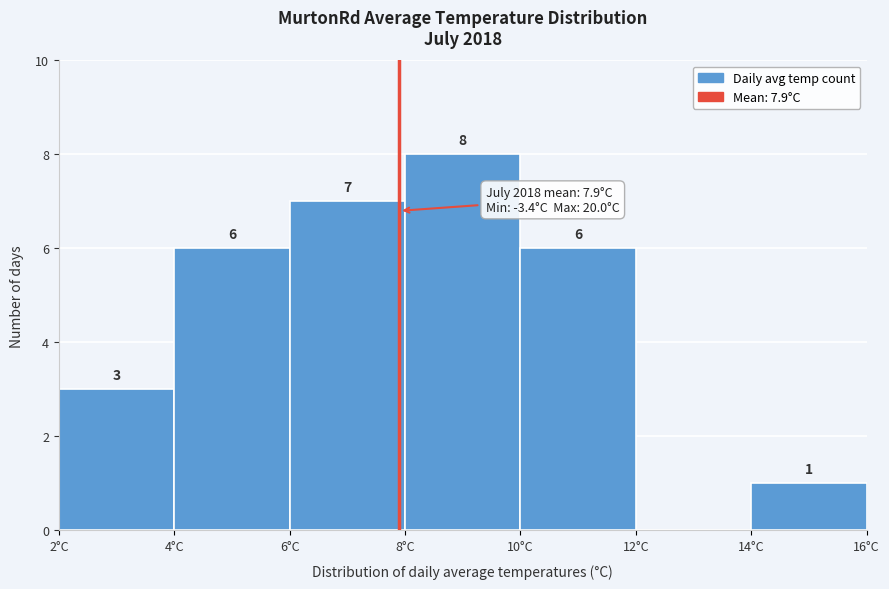

Over which range of the x-axis is the bar tallest?

8 to 10